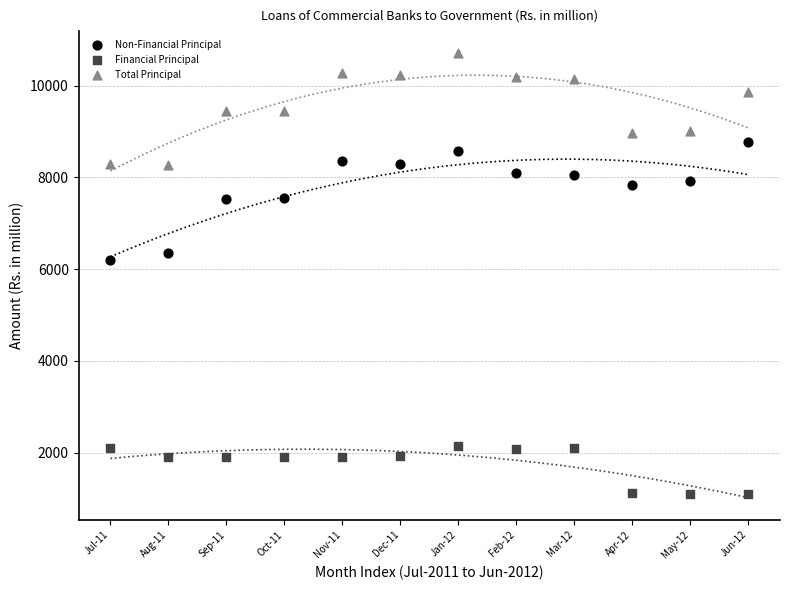

Which series reaches the maximum Y coordinate?

Total Principal